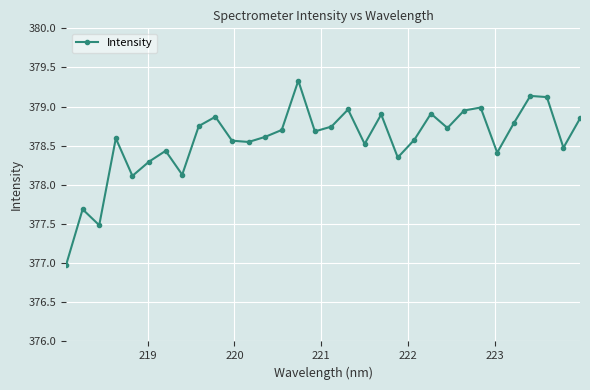

What is the value of the 13th point from the left?

378.6